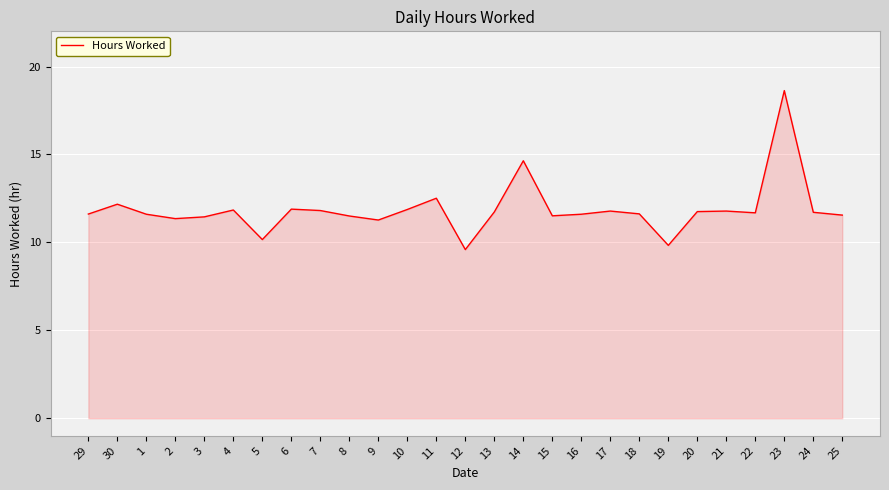

Which label corresponds to the largest value in the chart?

23